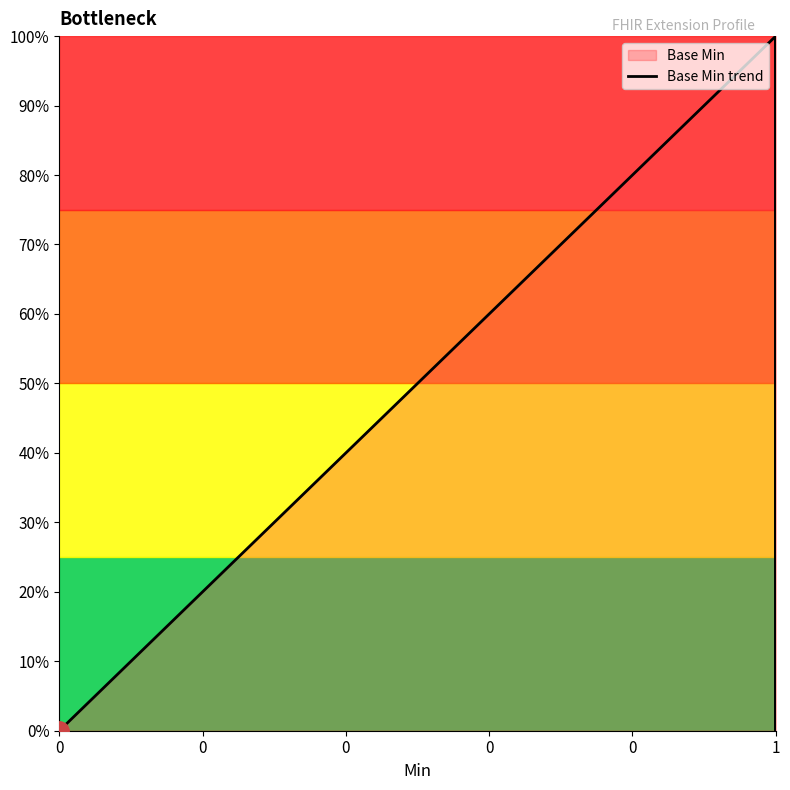

List the labels in order of value, smallest first.

0, 0, 0, 1, 1, 1